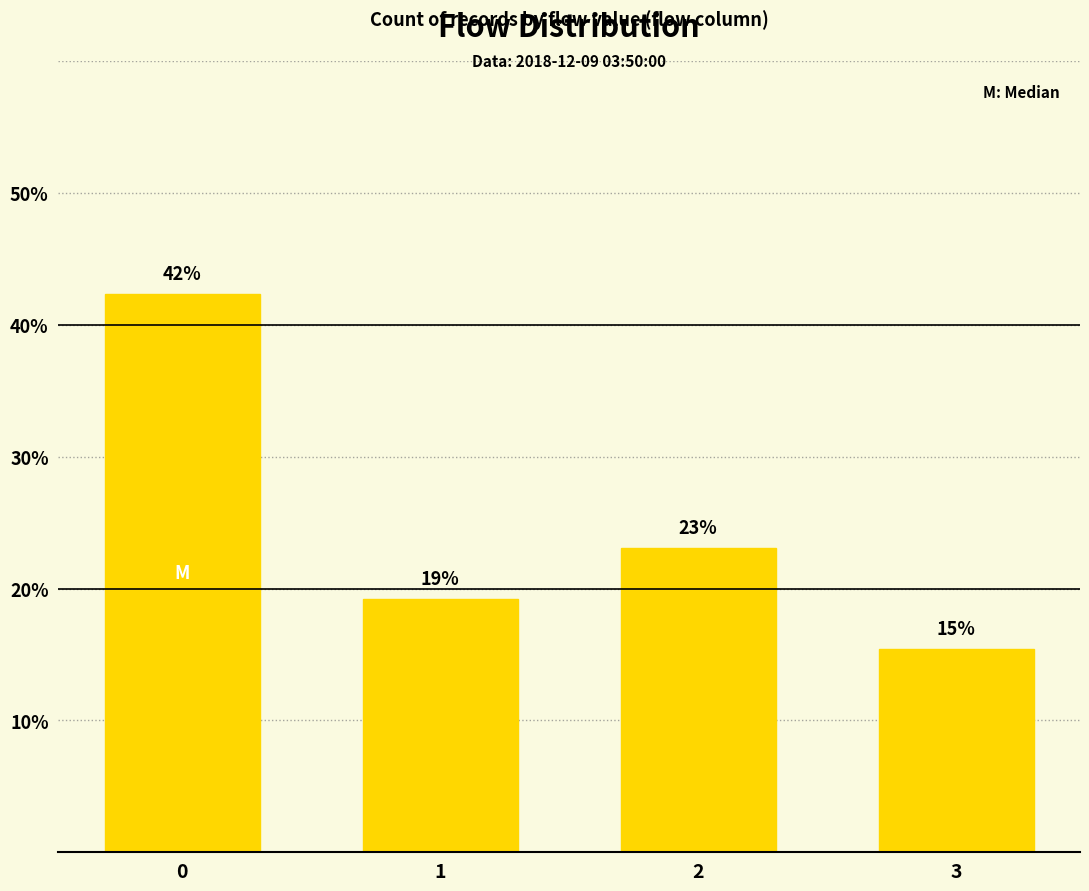

What is the ratio of the value at 1 to the value at 0?

0.5